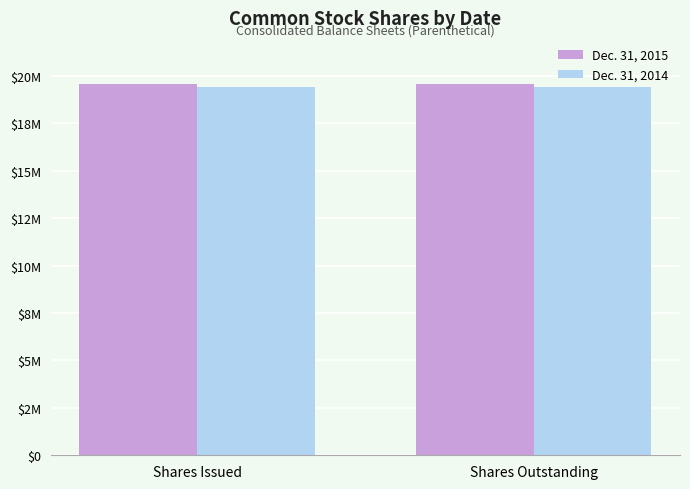

Between Shares Outstanding and Shares Issued, which is larger?

Shares Outstanding